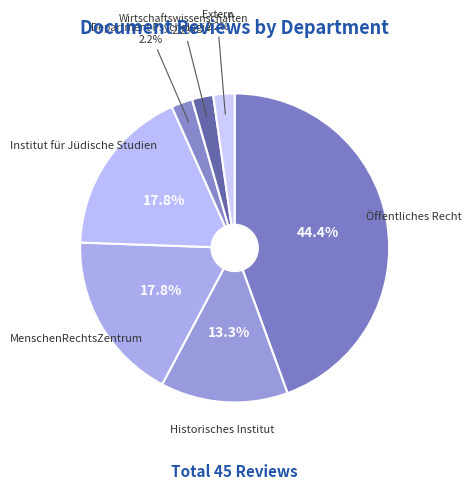

To the nearest percent, what is the combined percentage of Department Psychologie and Historisches Institut?

16%